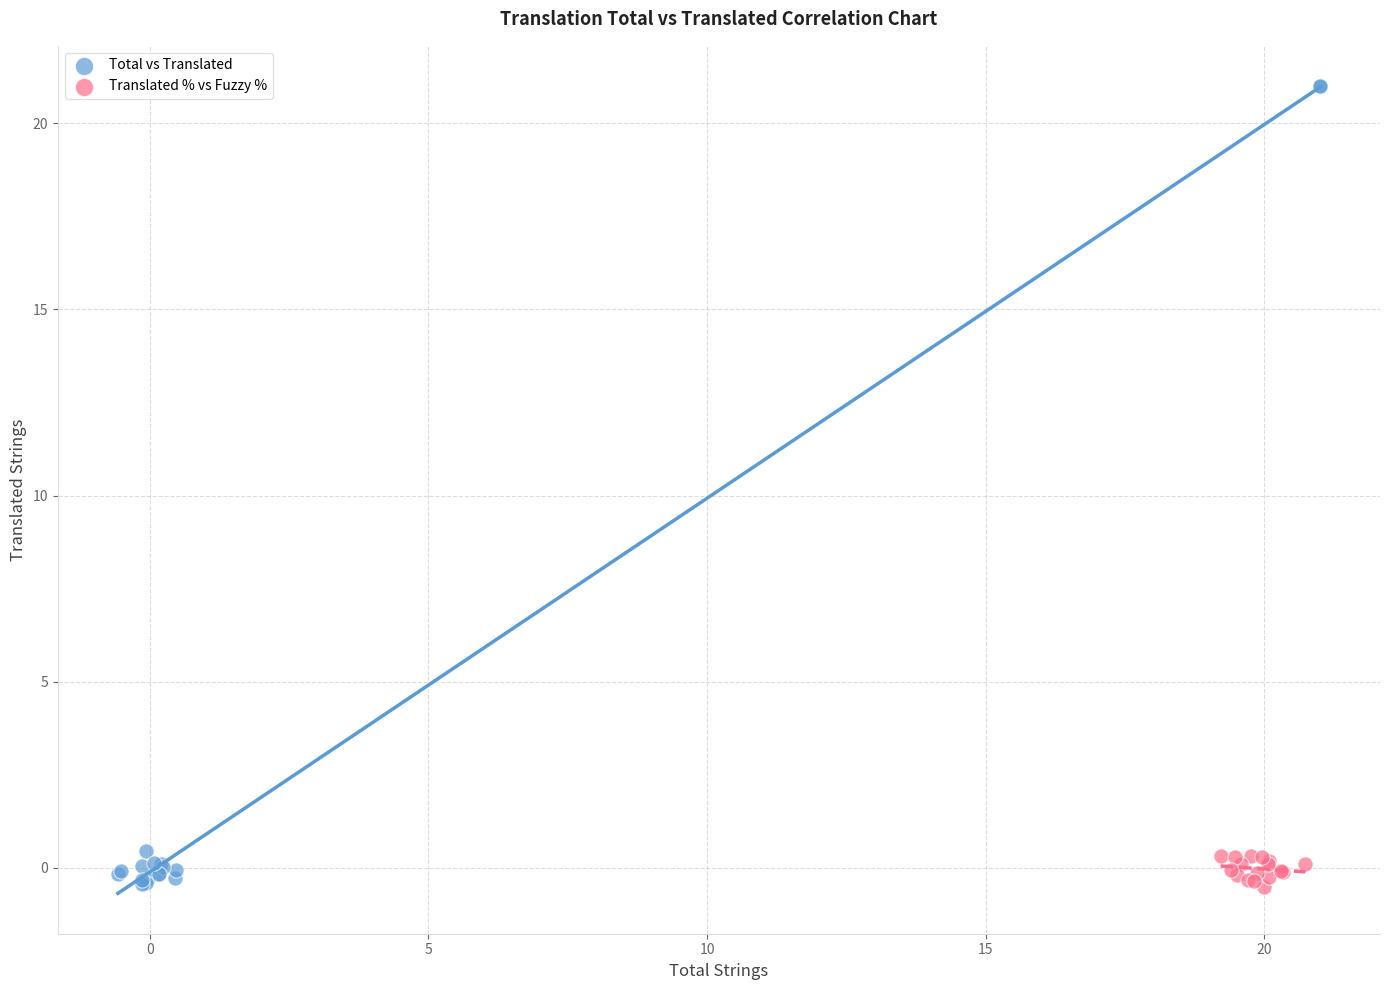

Which series reaches the maximum Y coordinate?

Total vs Translated